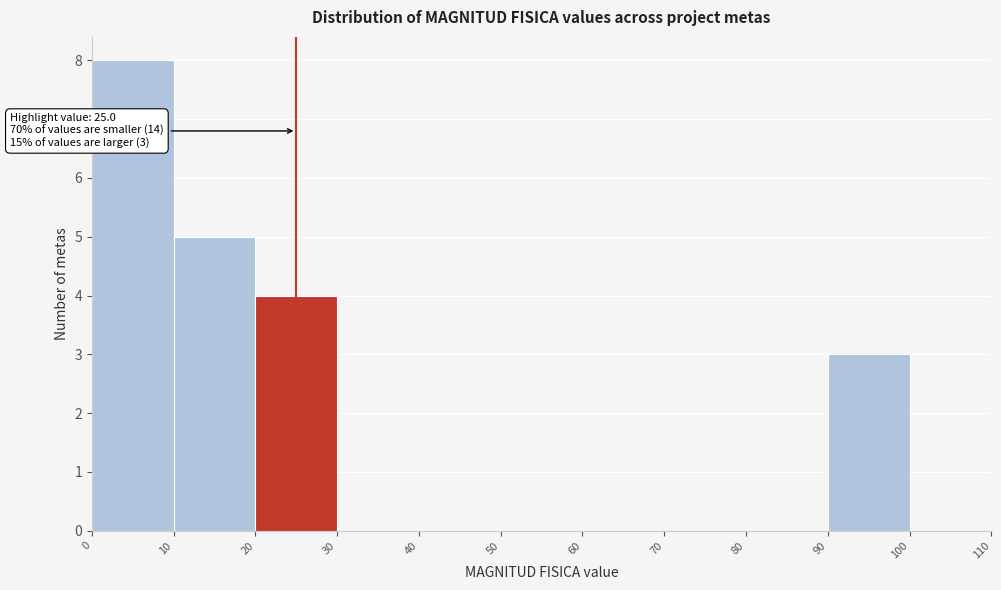

Over which range of the x-axis is the bar tallest?

0 to 10